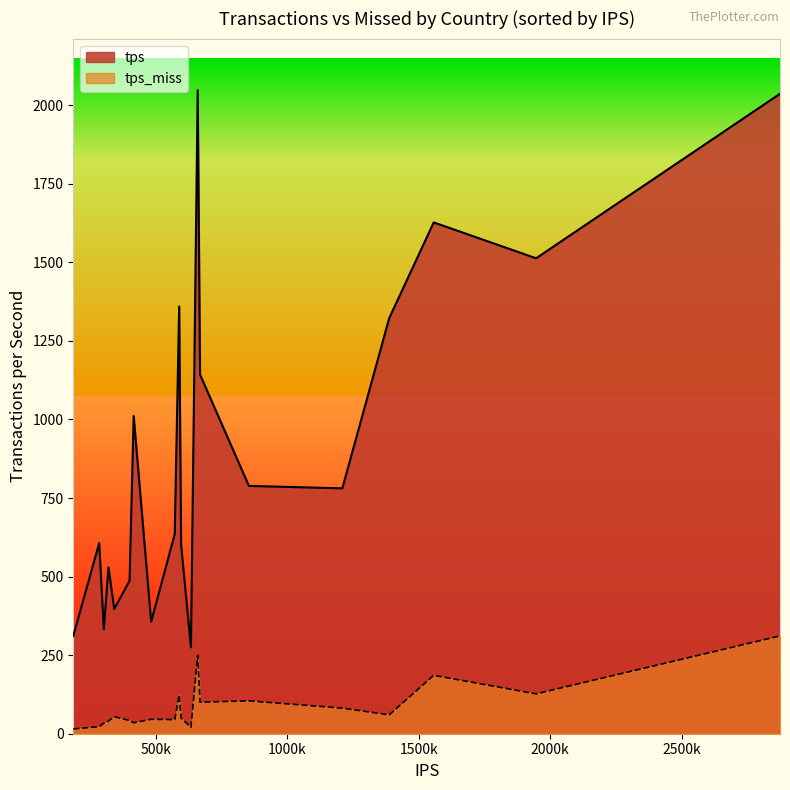

Is it true that tps equals 124.6 at IR?

False